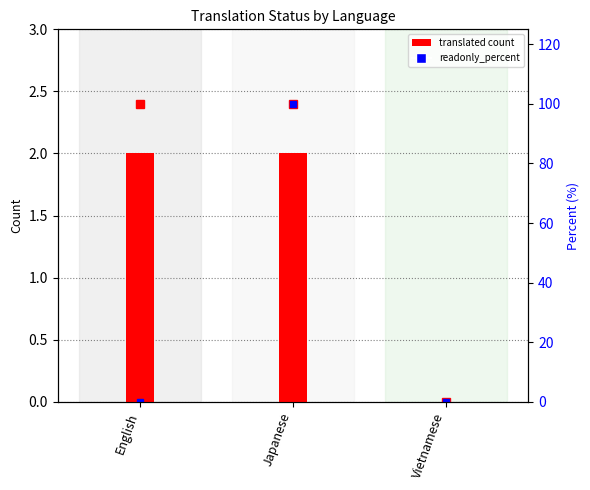

Which has a higher value, Vietnamese or English?

English